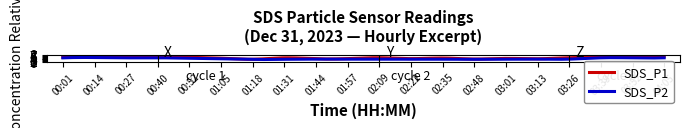

What is the highest value of the SDS_P1 series?

6.9